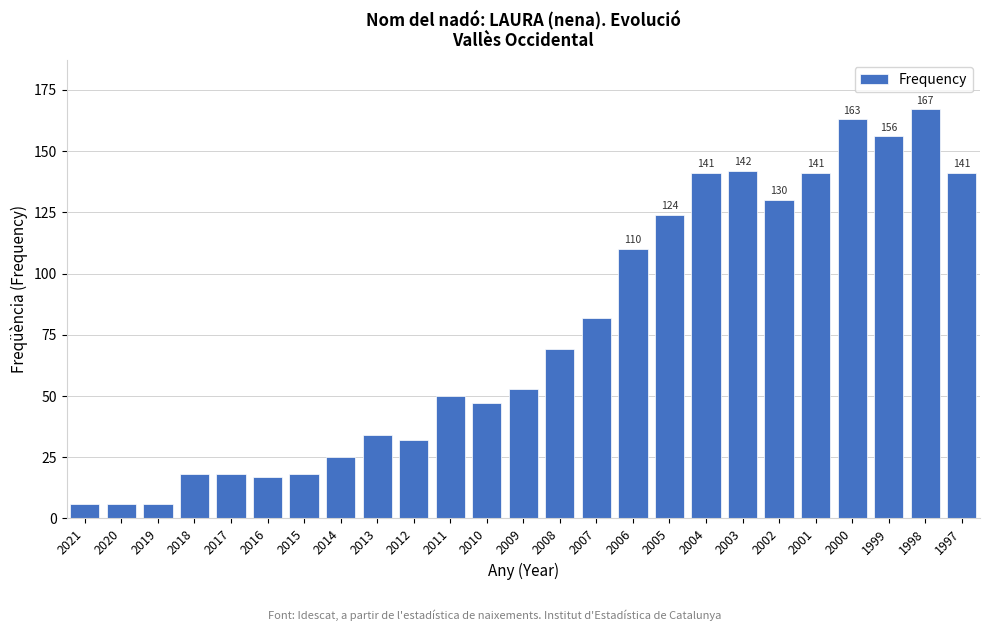

Reading left to right, list all the values displayed in this chart.

2021=6	2020=6	2019=6	2018=18	2017=18	2016=17	2015=18	2014=25	2013=34	2012=32	2011=50	2010=47	2009=53	2008=69	2007=82	2006=110	2005=124	2004=141	2003=142	2002=130	2001=141	2000=163	1999=156	1998=167	1997=141